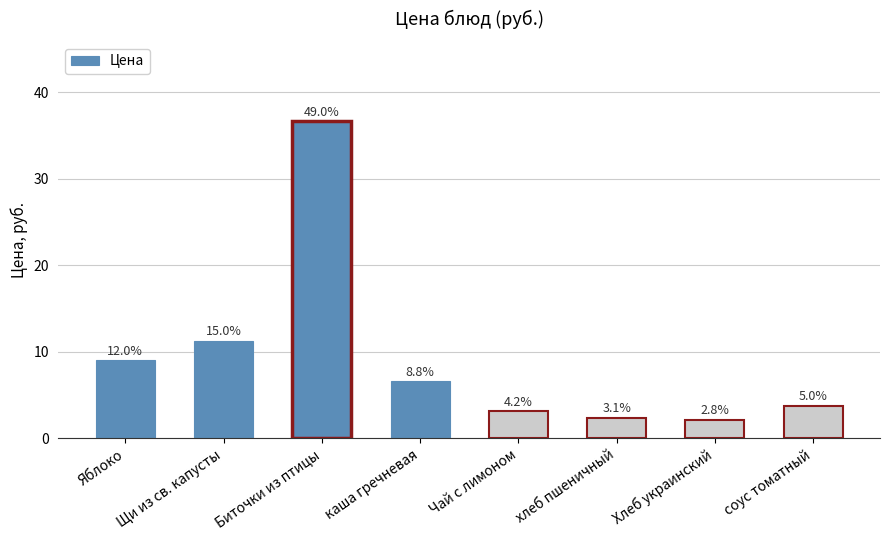

How many bars are there in total?

8